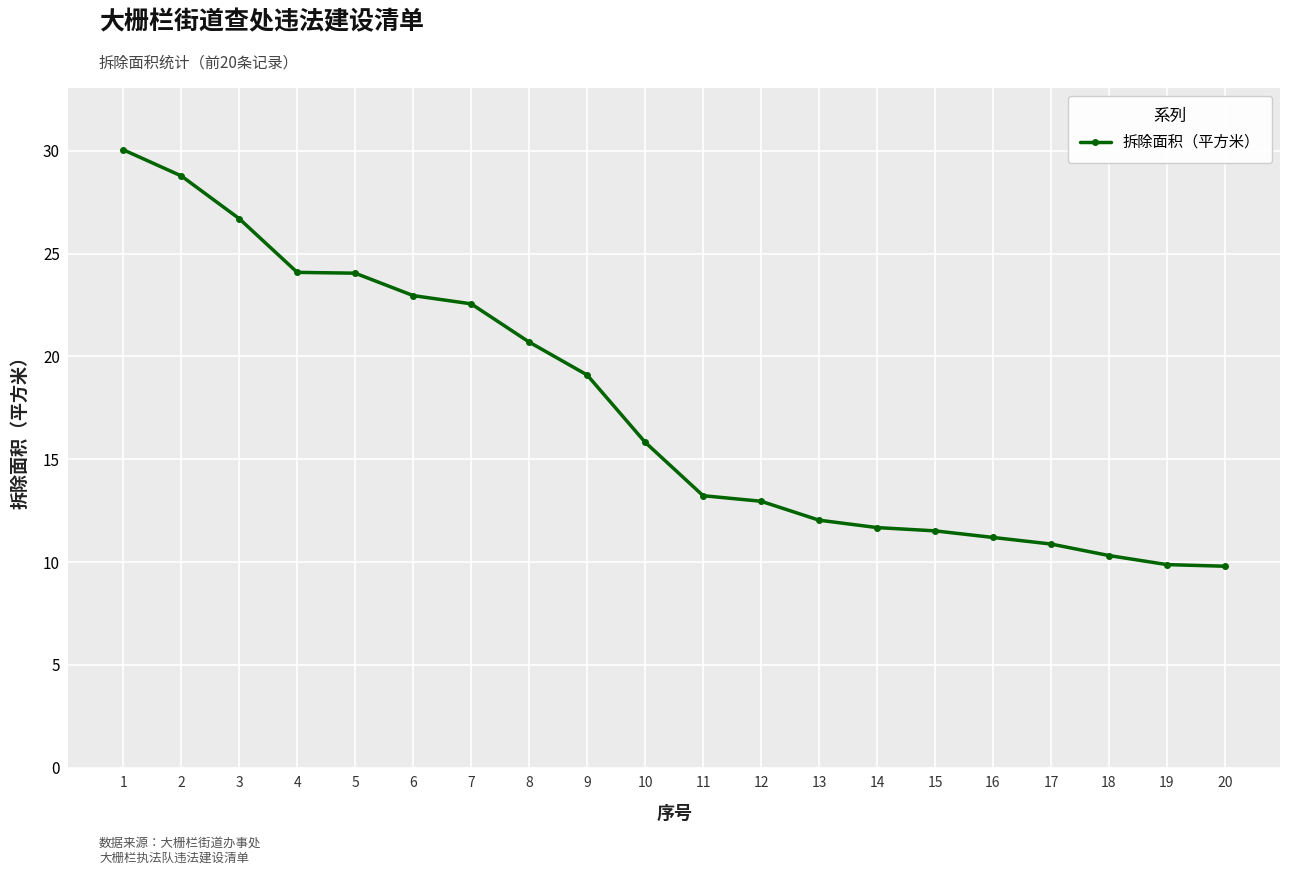

Between 10 and 8, which is larger?

8